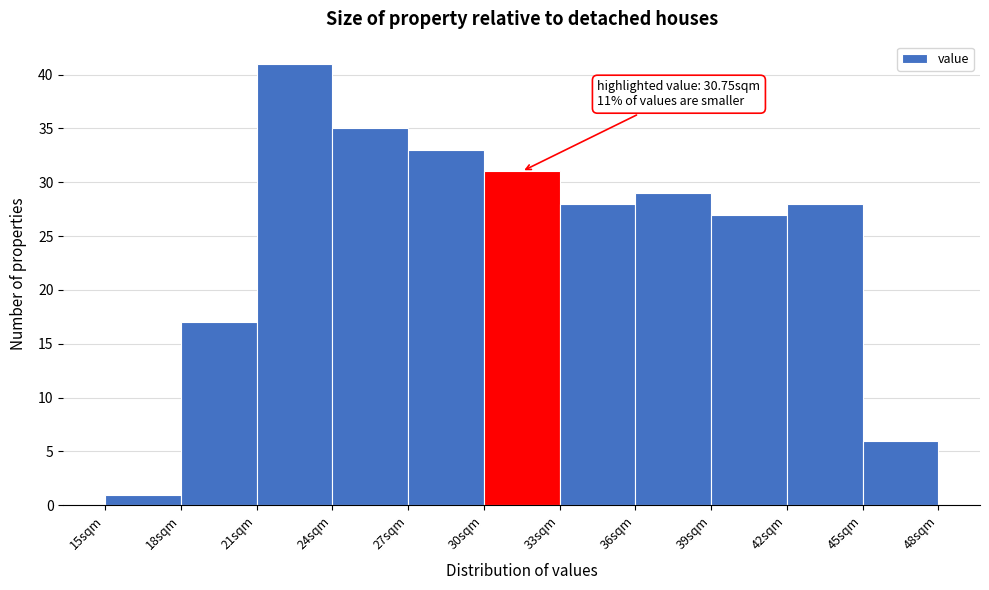

Over which range of the x-axis is the bar tallest?

21 to 24